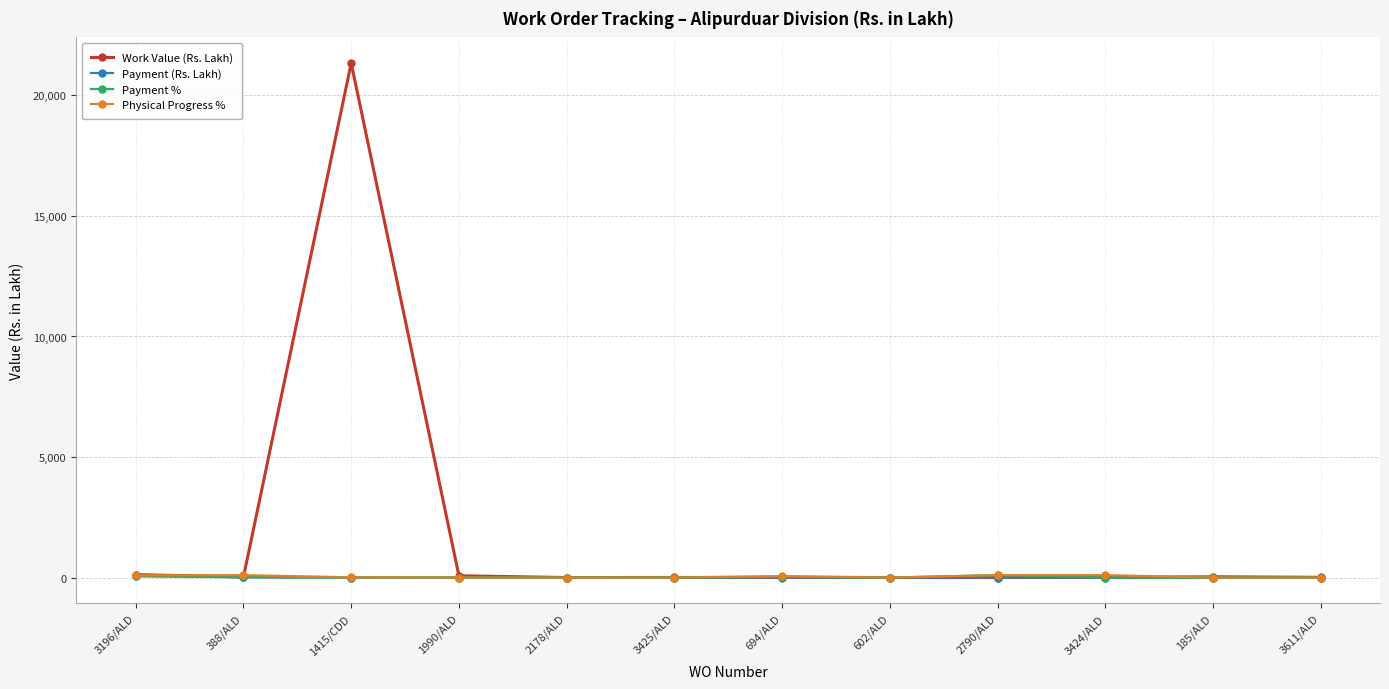

What is the label of the 7th point from the left?

694/ALD